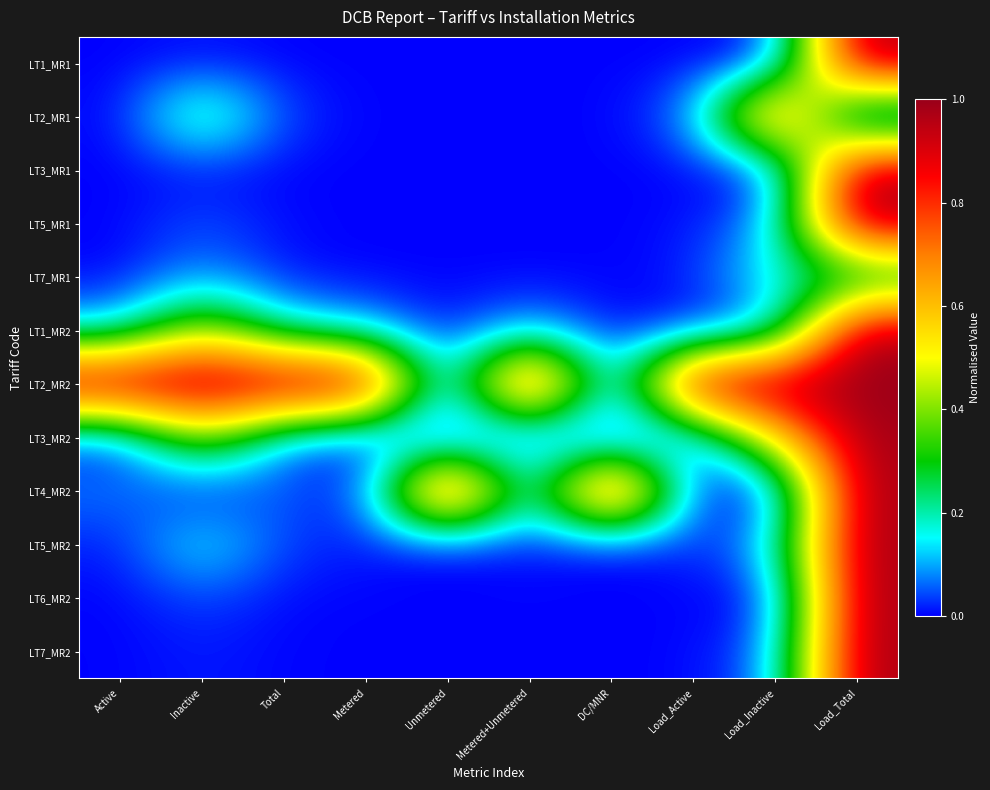

What is the greatest value displayed?

1.0